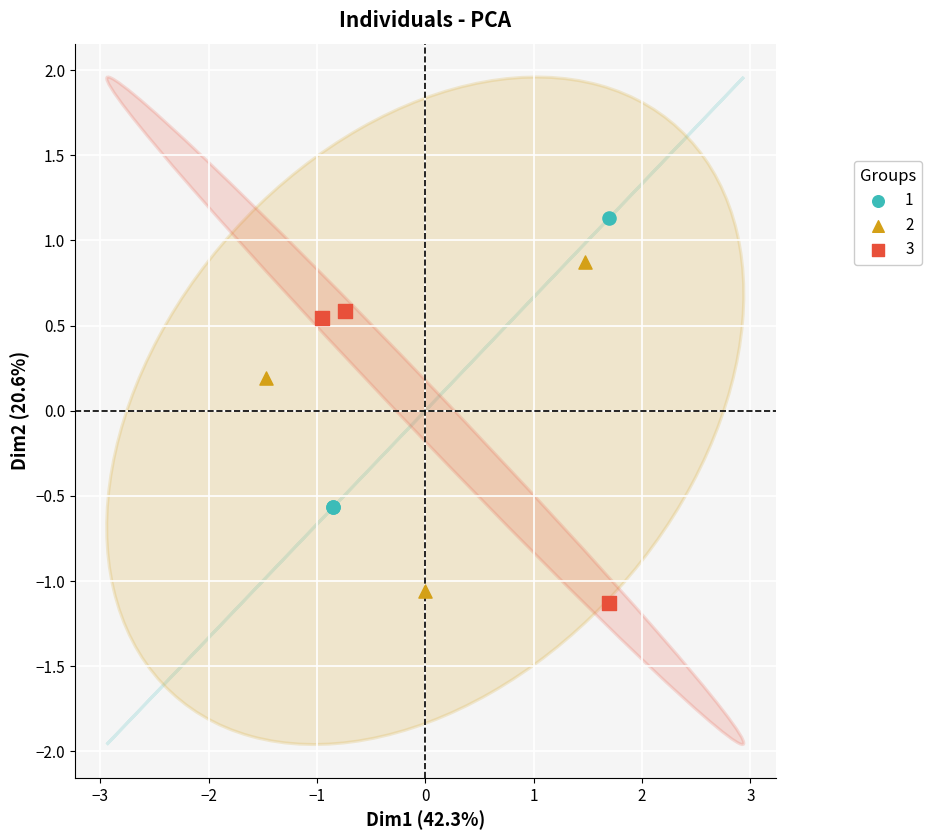

Which series contains the lowest Y value?

3